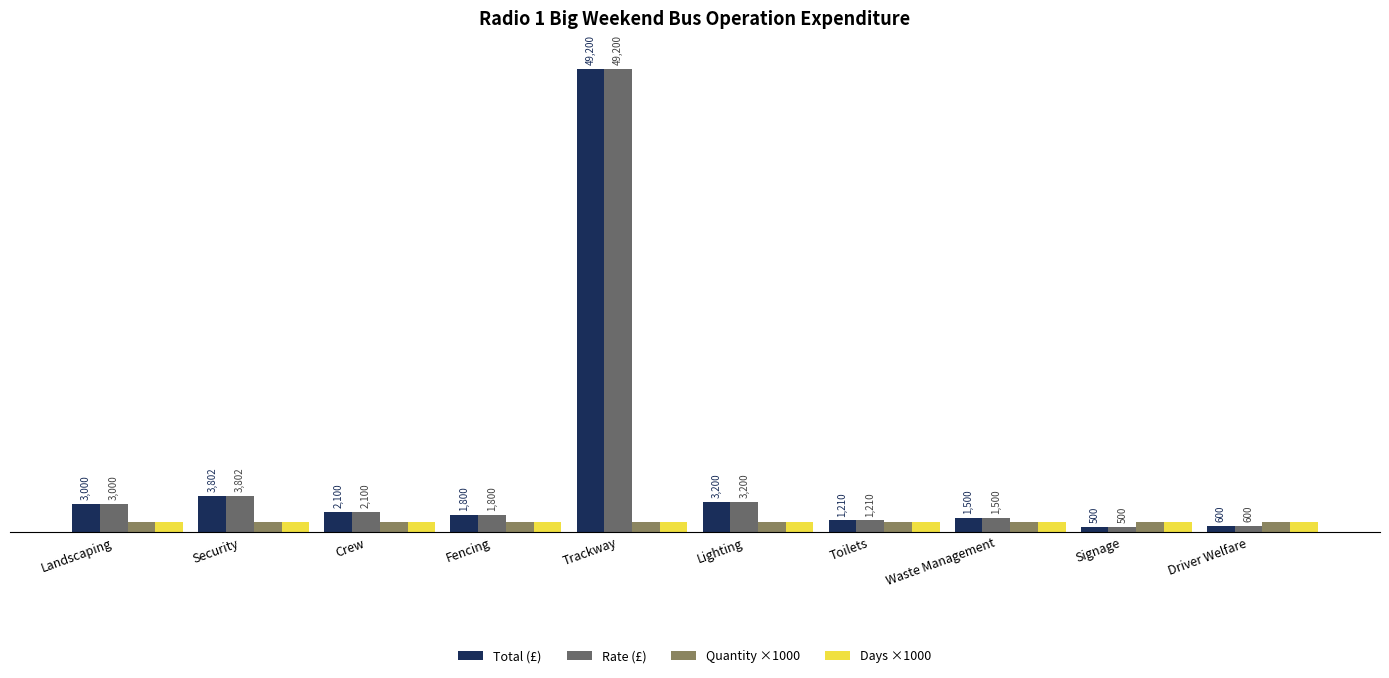

Where does the Total (£) series first go above 2100?

Landscaping